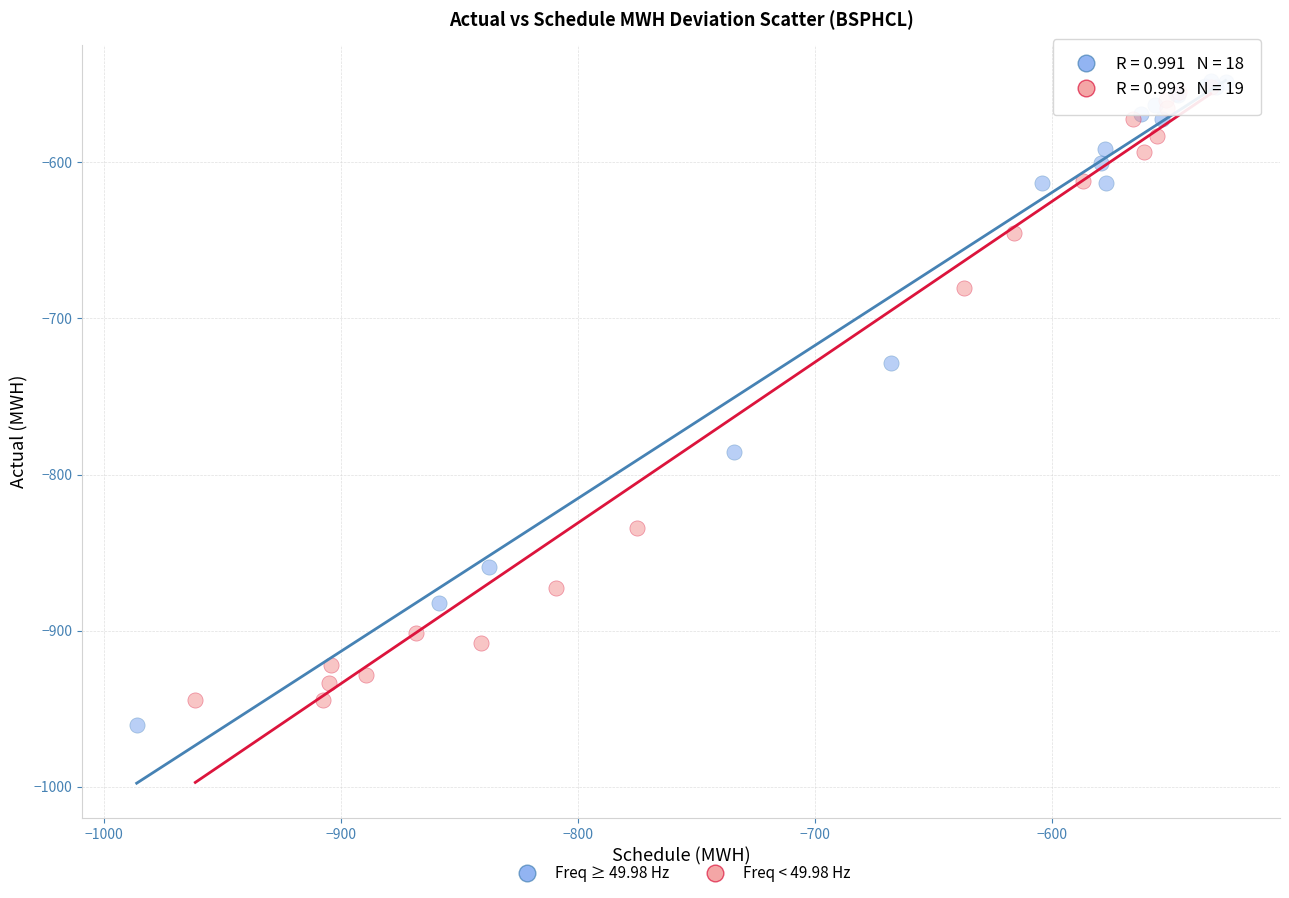

Which series contains the lowest Y value?

Freq ≥ 49.98 Hz